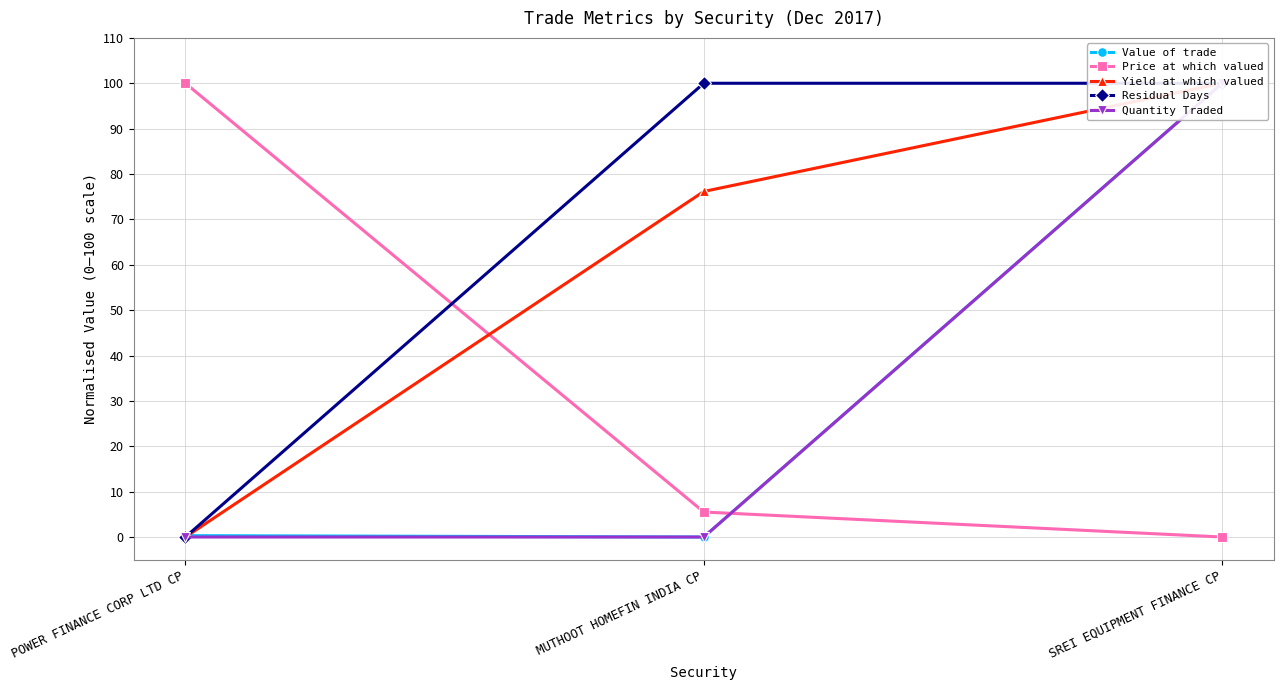

At how many categories does at least one series exceed 78?

3